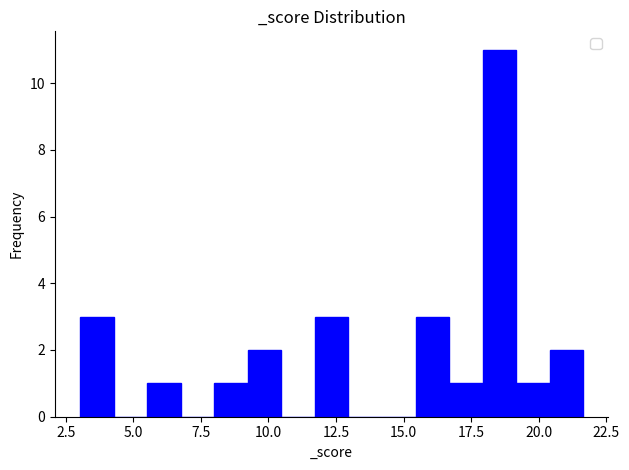

Read against the x-axis, roughly where is the centre of the tallest bar?

18.5